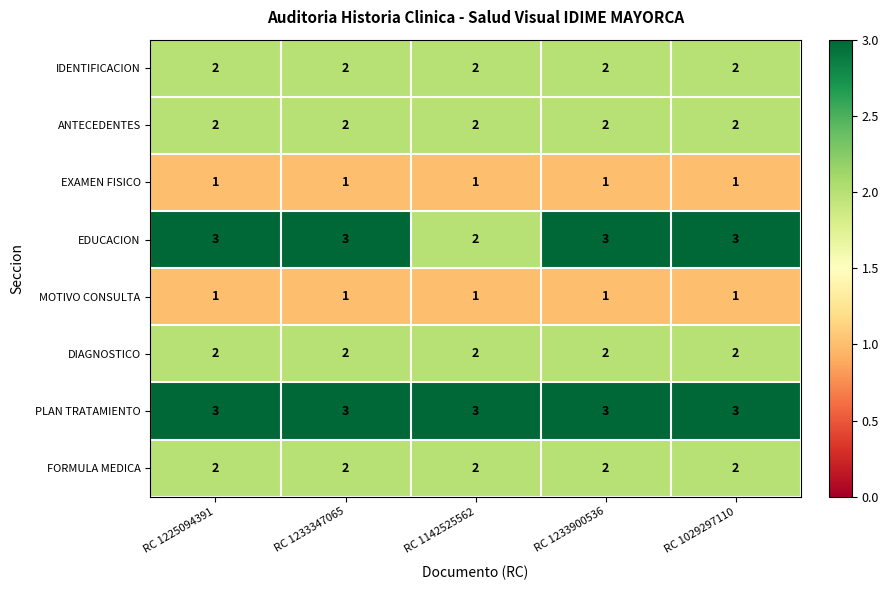

At how many categories does at least one series exceed 1?

5